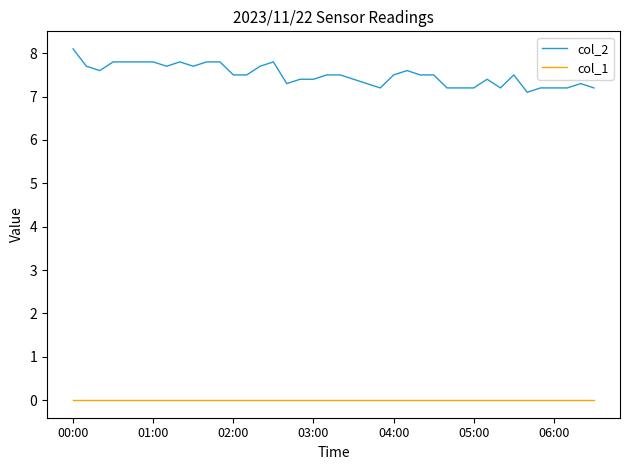

Which series has the largest total across all categories?

col_2